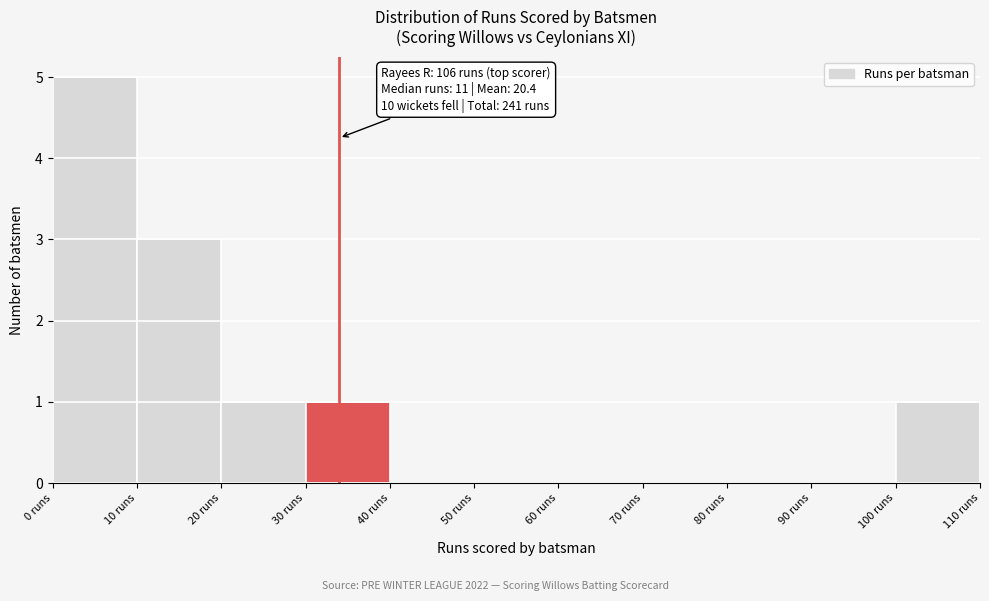

Over which range of the x-axis is the bar tallest?

0 to 10